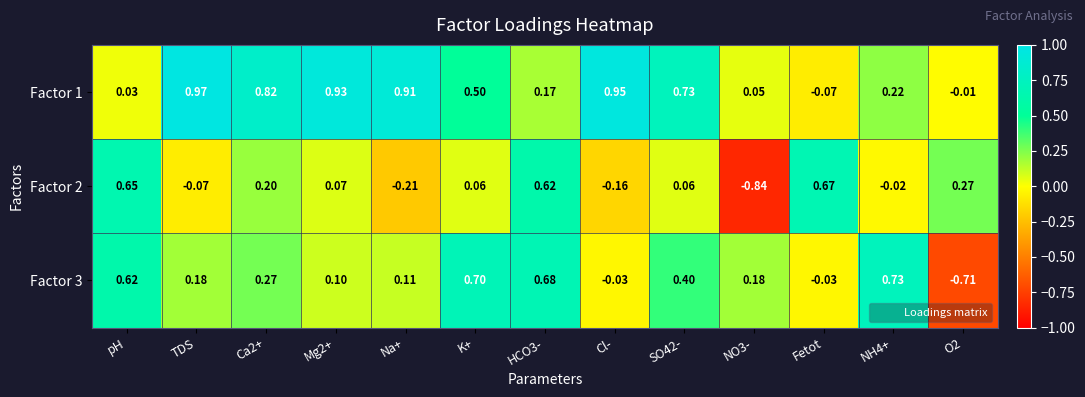

List the series in order of their overall mean, highest first.

Factor 1, Factor 3, Factor 2